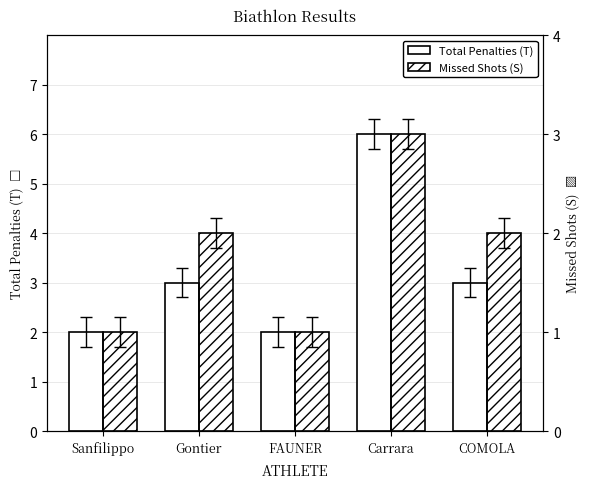

At which label does Total Penalties (T) reach its minimum?

Sanfilippo